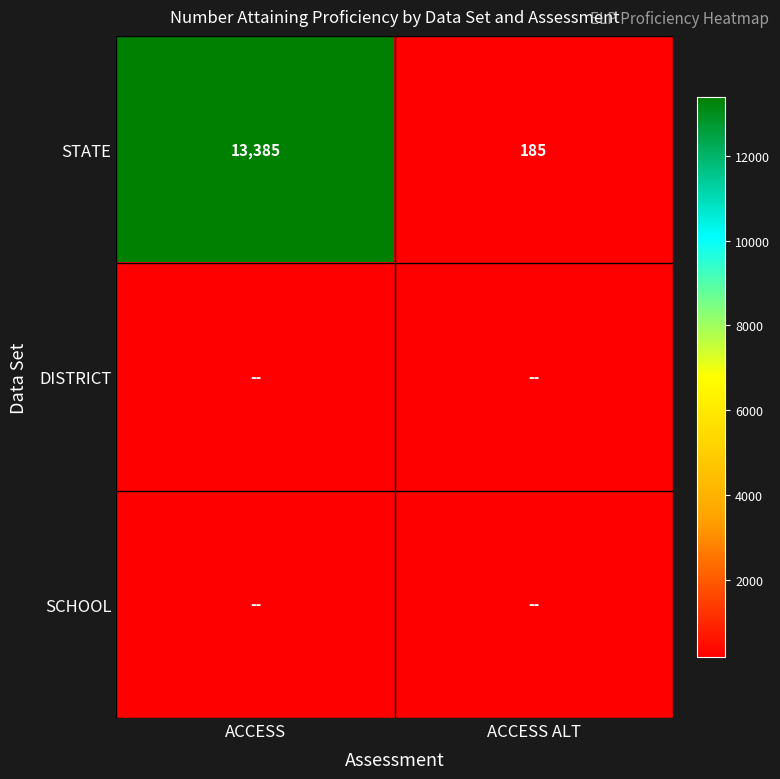

List the labels in order of STATE value, smallest first.

ACCESS ALT, ACCESS